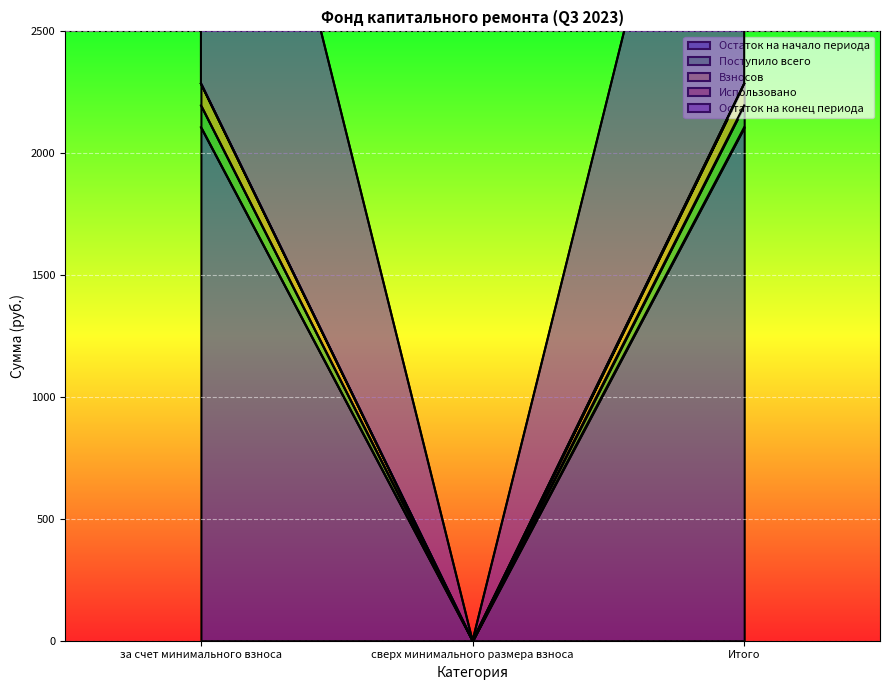

How many data points does each series have?

3